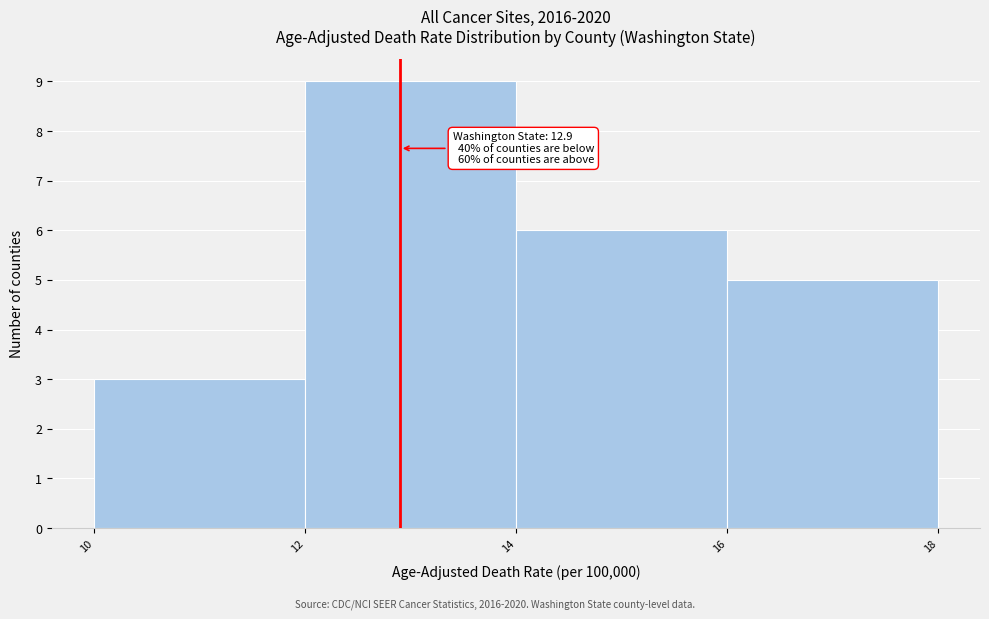

Which range on the x-axis has the tallest bar?

12 to 14